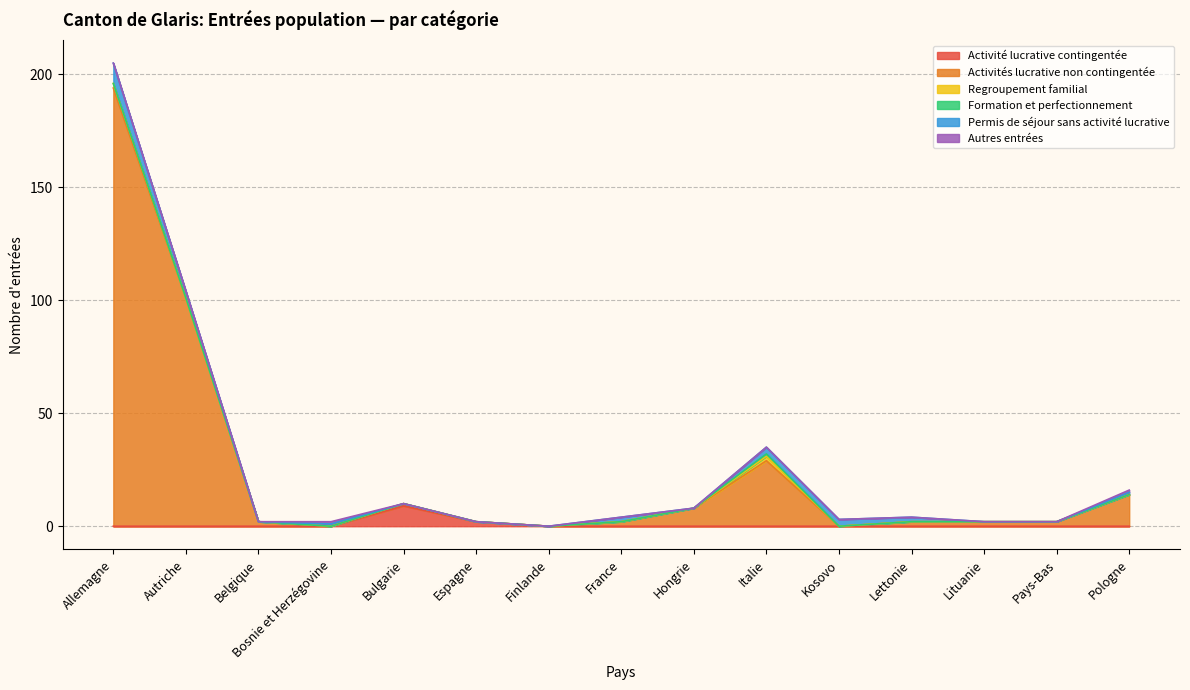

Which series has the largest range (max minus min)?

Activités lucrative non contingentée